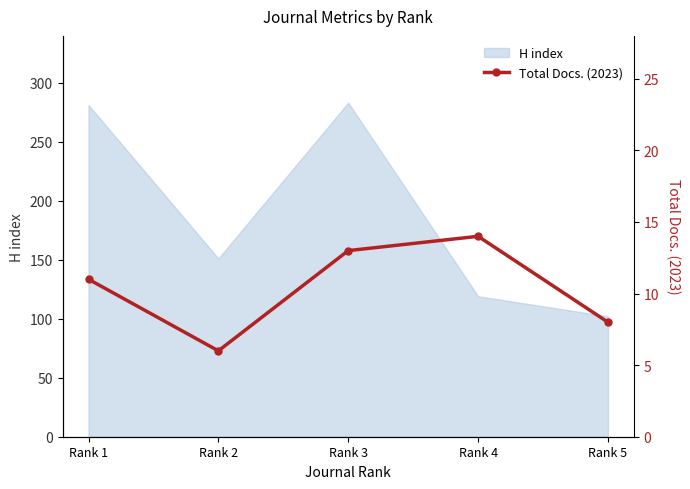

What is the minimum value for H index?

102